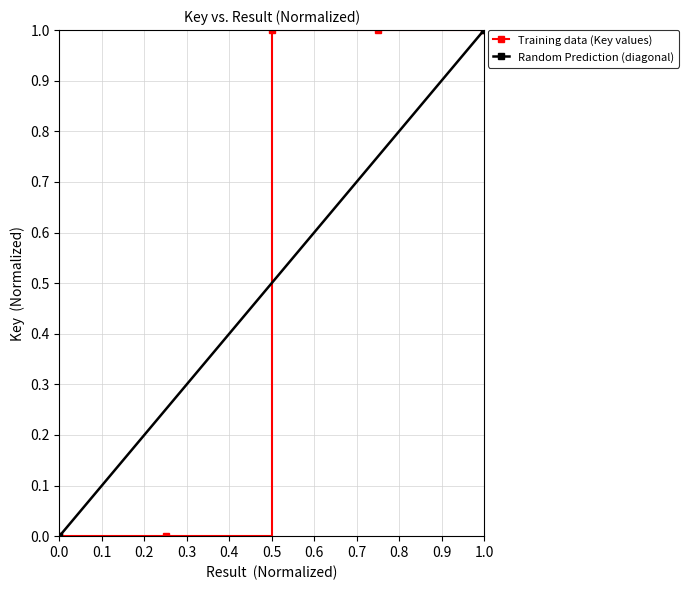

Reading right to left, what are all the values shown in this chart?

1.0	1.0	1.0	0.0	0.0